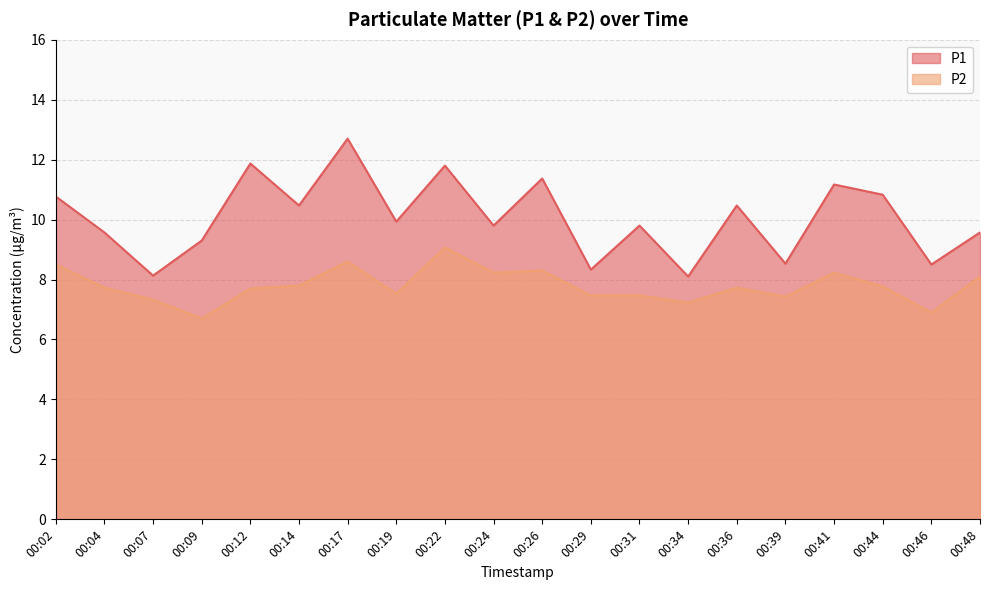

Where is P1 nearest to the value 10?

00:19